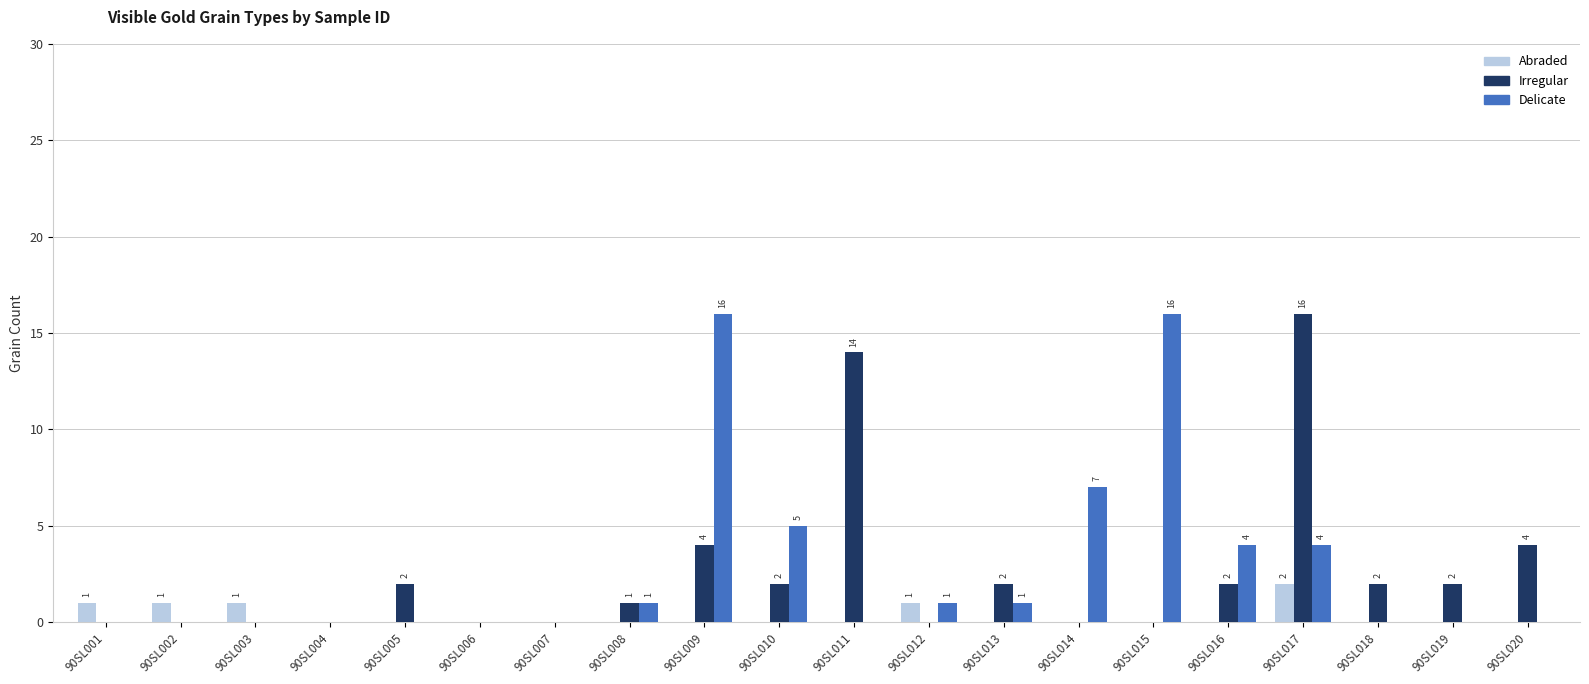

What is the greatest value displayed?

16